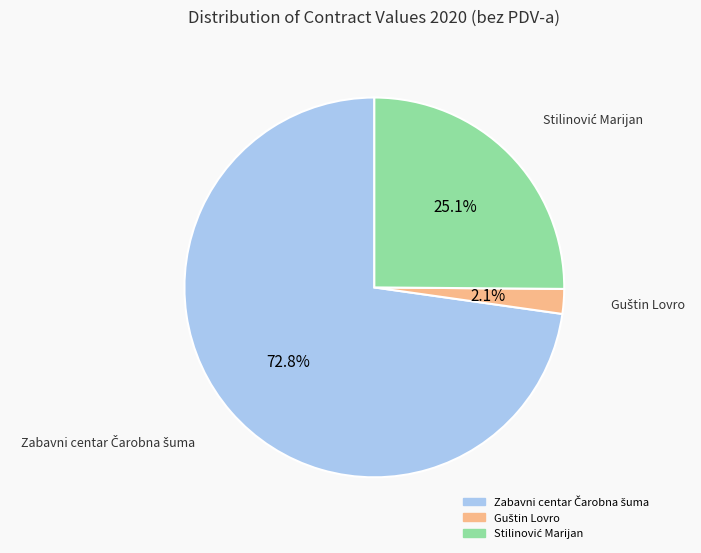

Does any single category account for the majority?

Yes